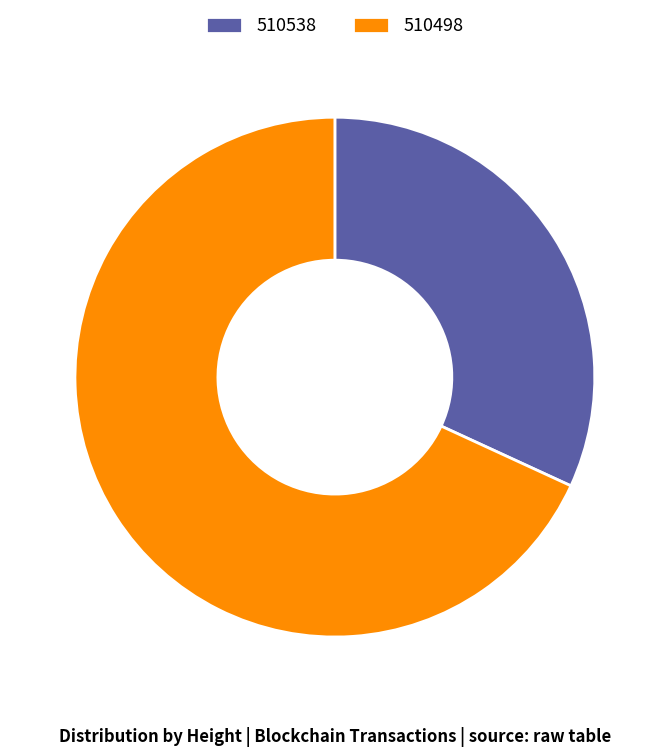

Which has a higher value, 510498 or 510538?

510498